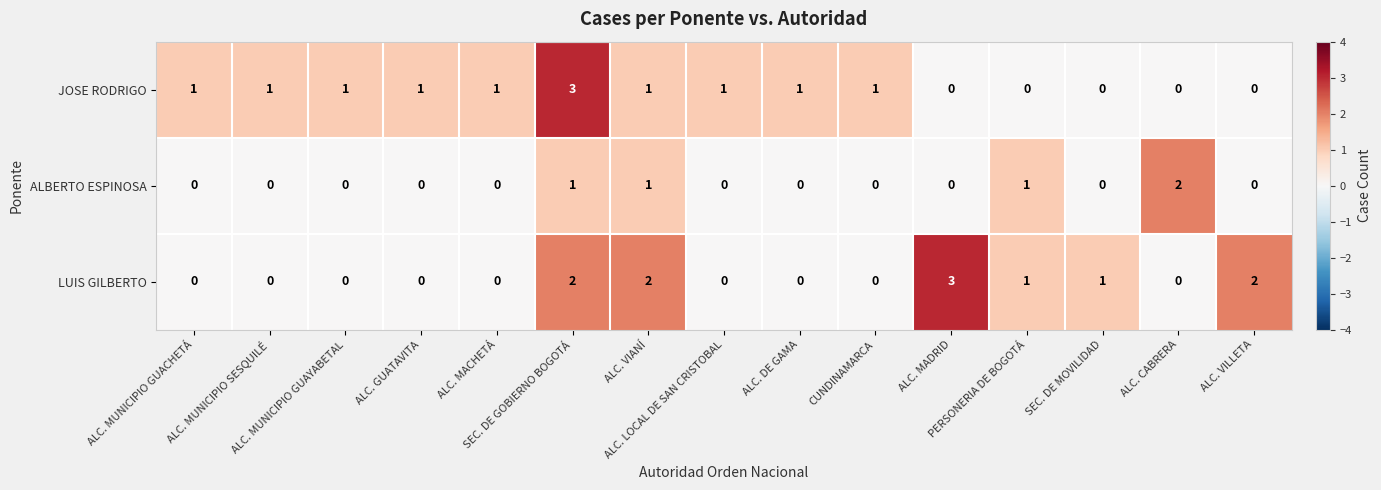

Count the LUIS GILBERTO values in the range 0 to 2.

14